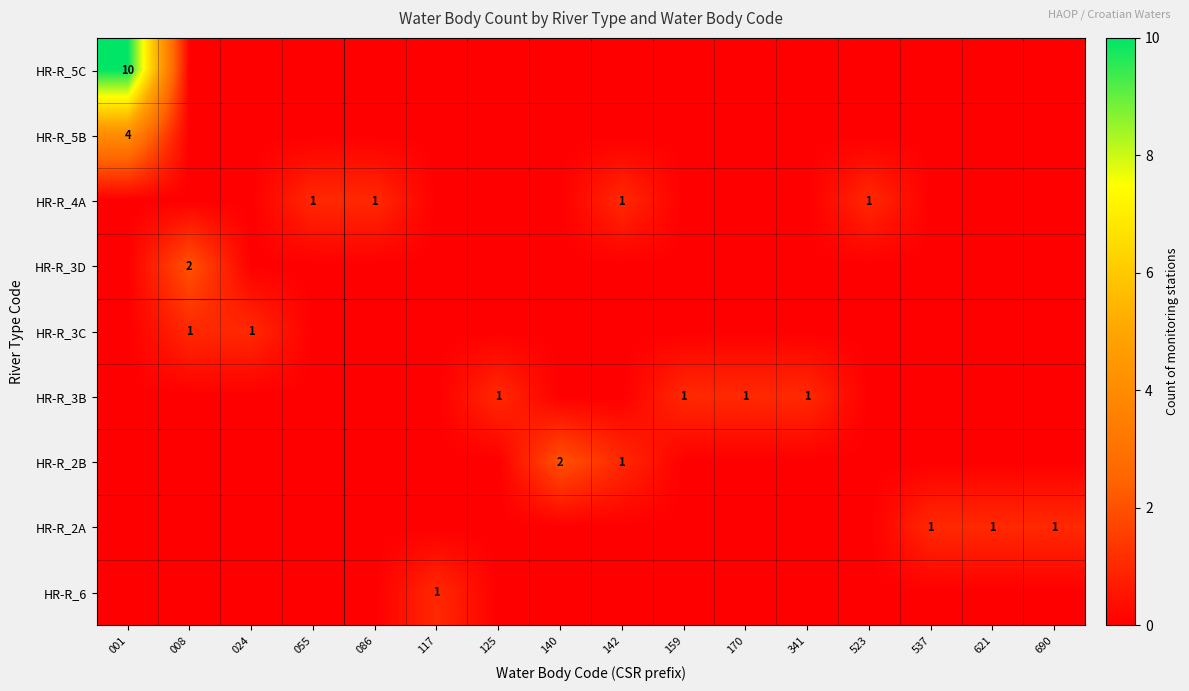

The value of HR-R_5C at 001 is 10. True or false?

True